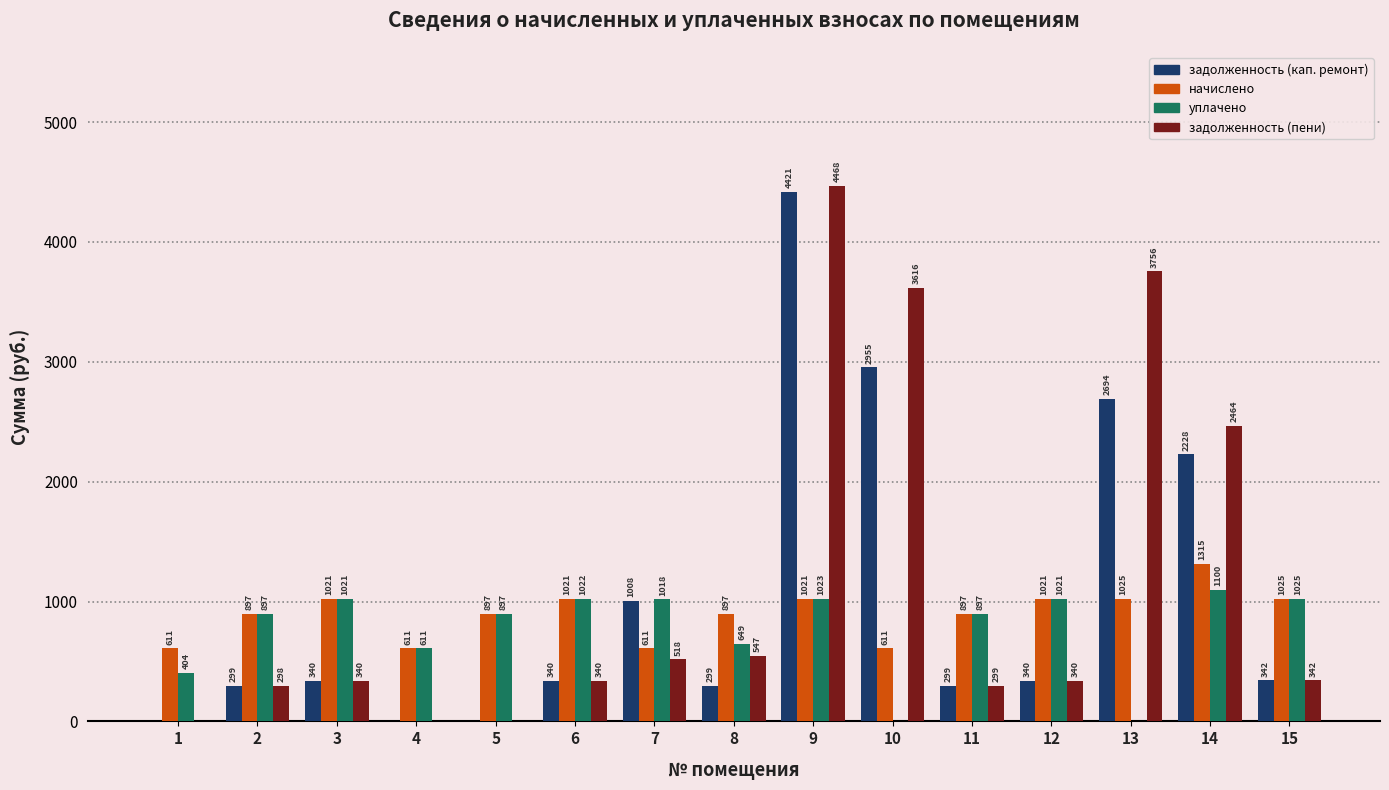

What is the sum of the уплачено values at 11 and 8?

1545.8